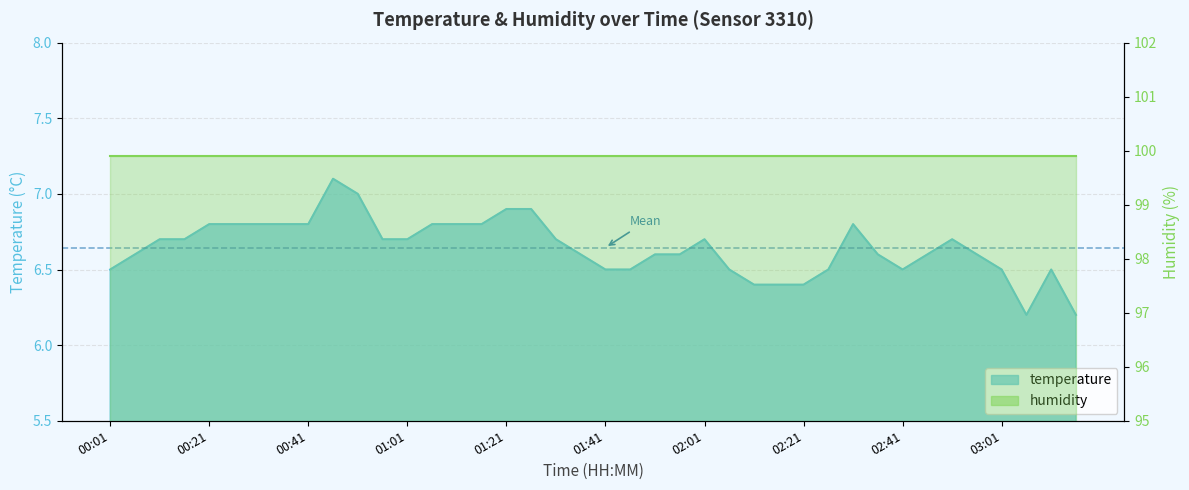

What is the greatest value displayed?

7.1